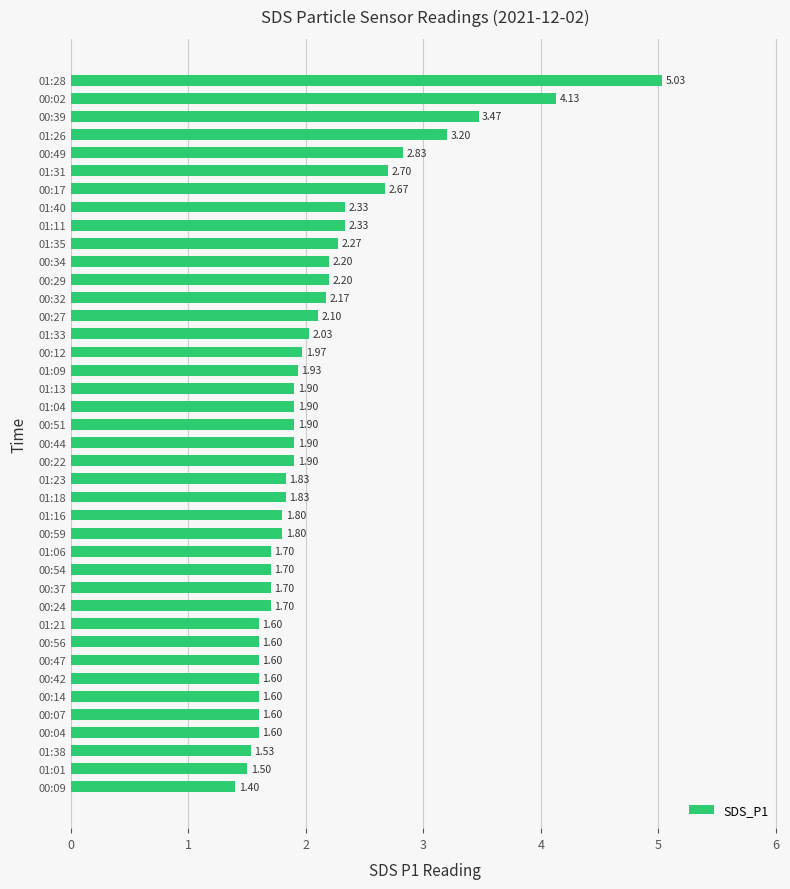

How many distinct data groups are displayed?

1